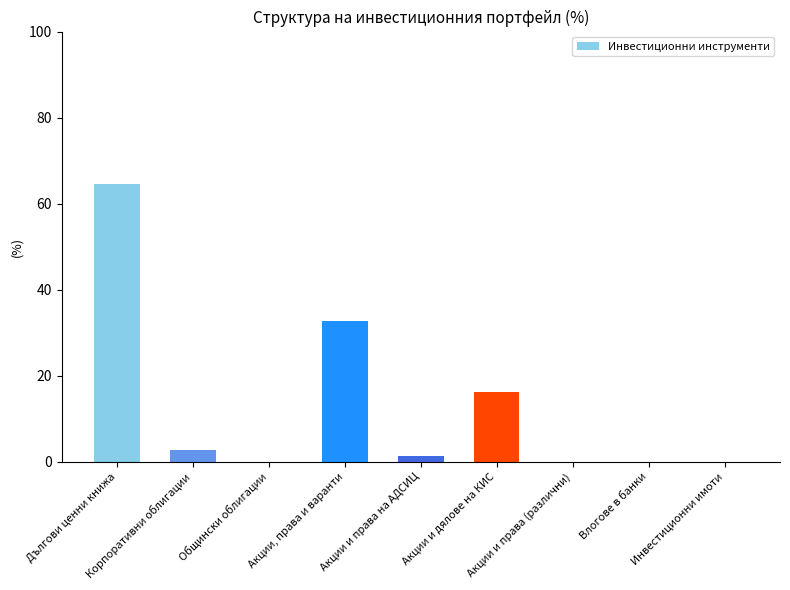

What is the change in value from Корпоративни облигации to Акции, права и варанти?

+30.1